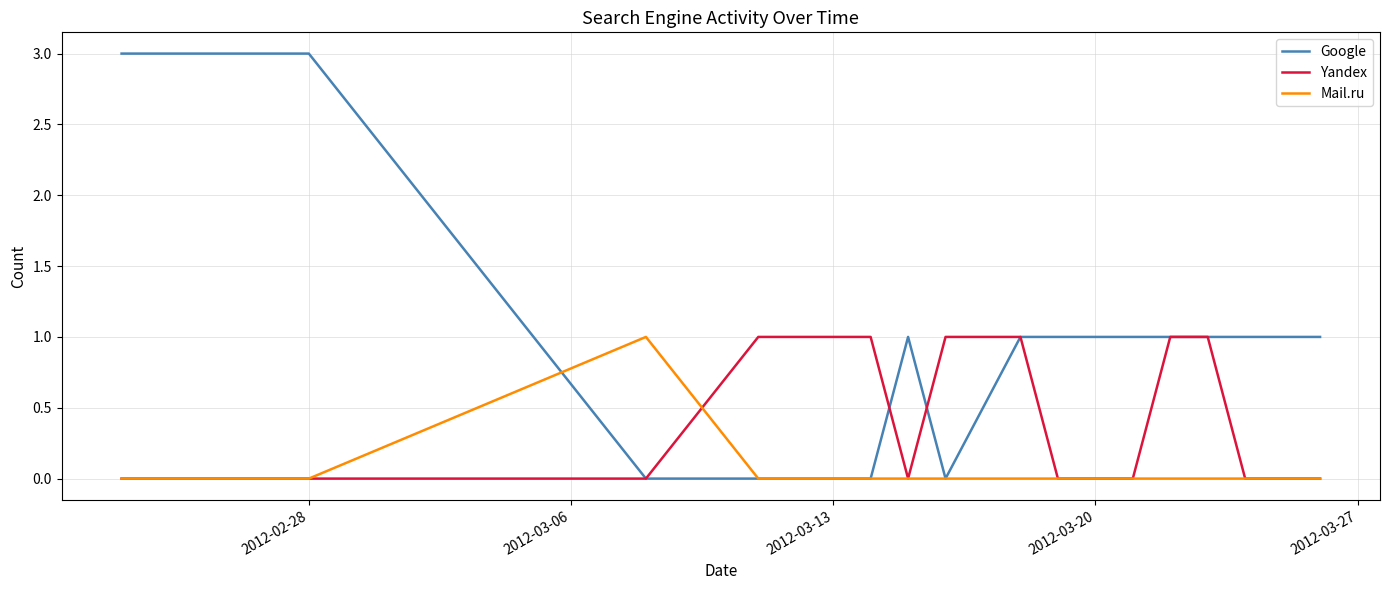

Which series has the largest range (max minus min)?

Google